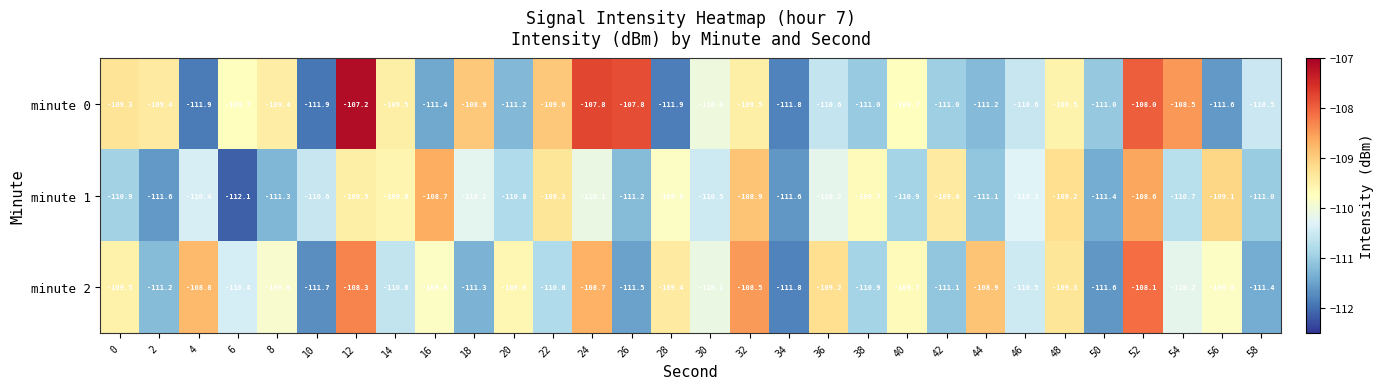

How many values in the minute 1 series are below -110?

19